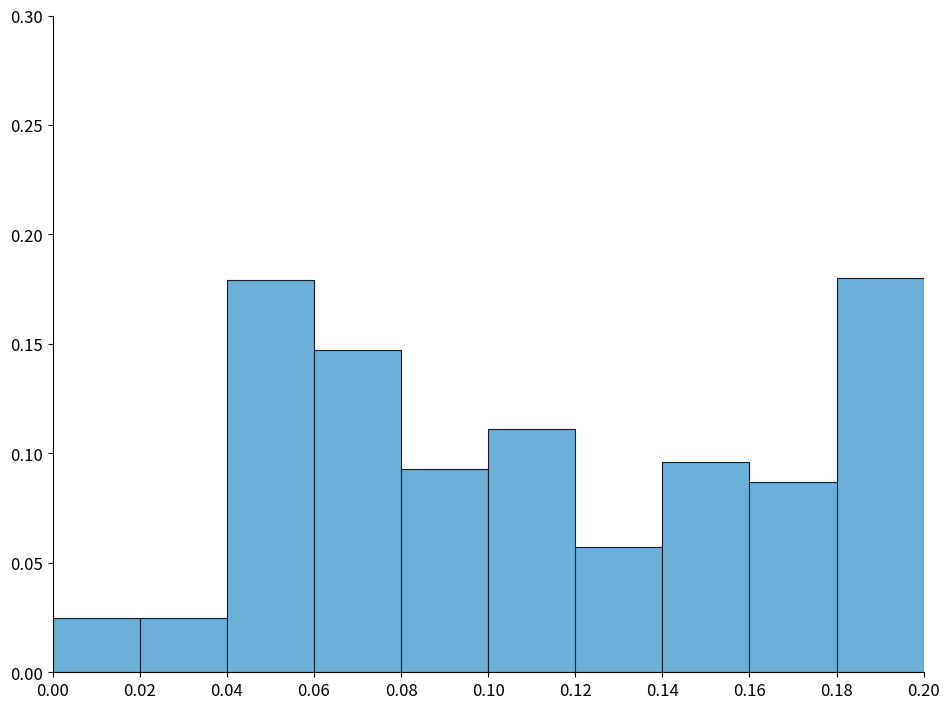

Reading left to right, list every bar in this chart as the range it spans on the x-axis followed by its height. The values are not printed on the chart, so give them approximately, as read against the axis.

0.00 to 0.02: 0.025
0.02 to 0.04: 0.025
0.04 to 0.06: 0.180
0.06 to 0.08: 0.145
0.08 to 0.10: 0.095
0.10 to 0.12: 0.110
0.12 to 0.14: 0.055
0.14 to 0.16: 0.095
0.16 to 0.18: 0.085
0.18 to 0.20: 0.180